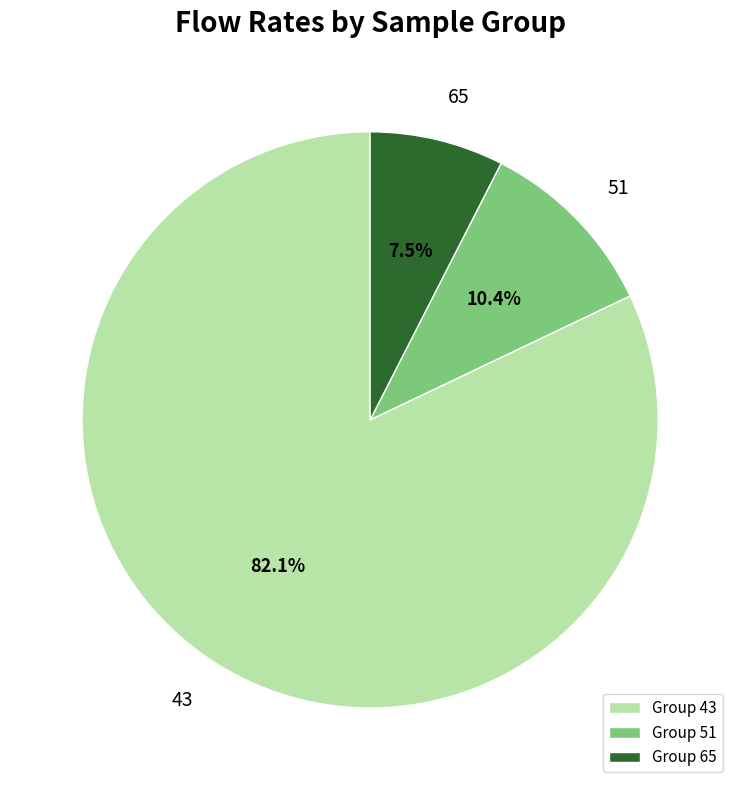

Which slice is the smallest?

65